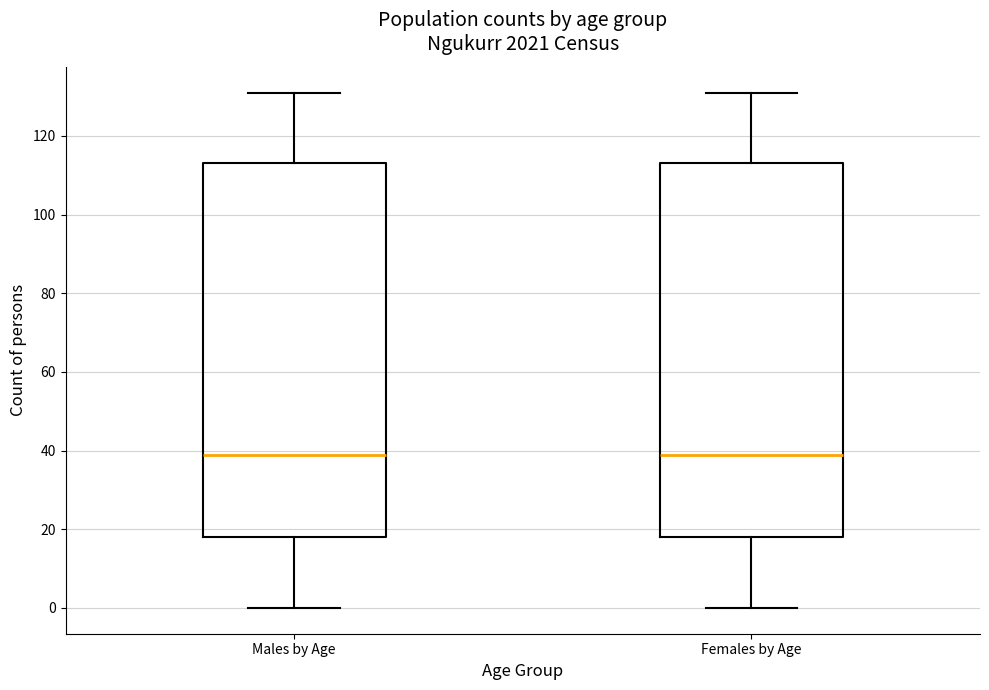

Reading left to right, transcribe this box plot: for each box, give where its median line is, the range the box spans, and where its two whiskers end, as read against the y-axis. The values are not printed on the chart, so give them approximately, as read against the axis.

Males by Age: median 40, box 18 to 114, whiskers 0 to 132
Females by Age: median 40, box 18 to 114, whiskers 0 to 132